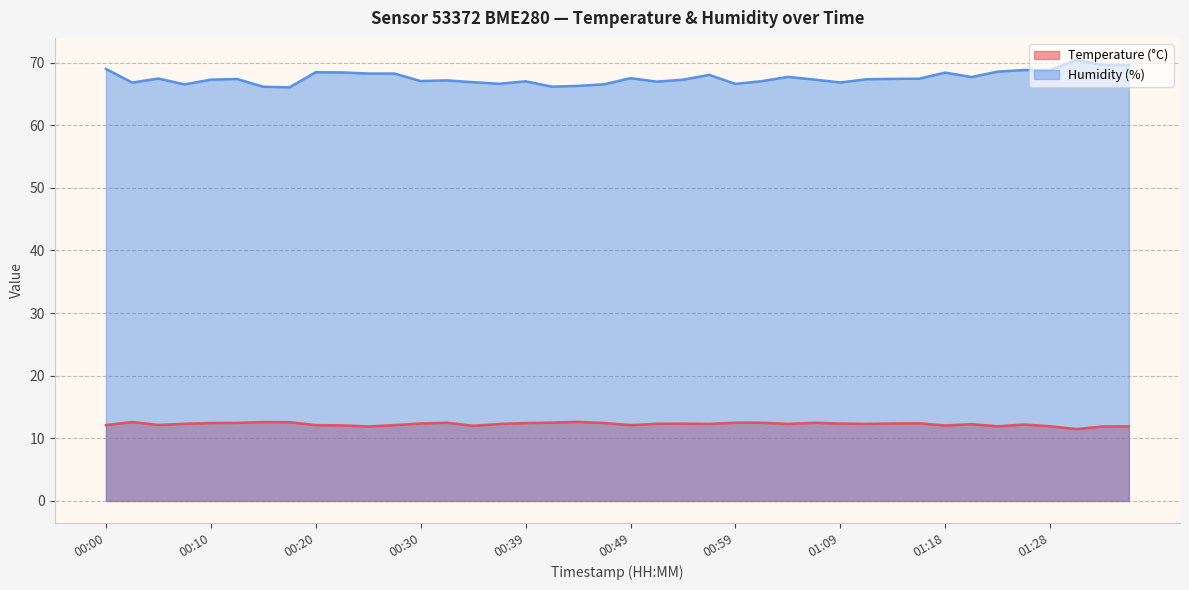

The value of Humidity (%) at 00:49 is 87.9. True or false?

False